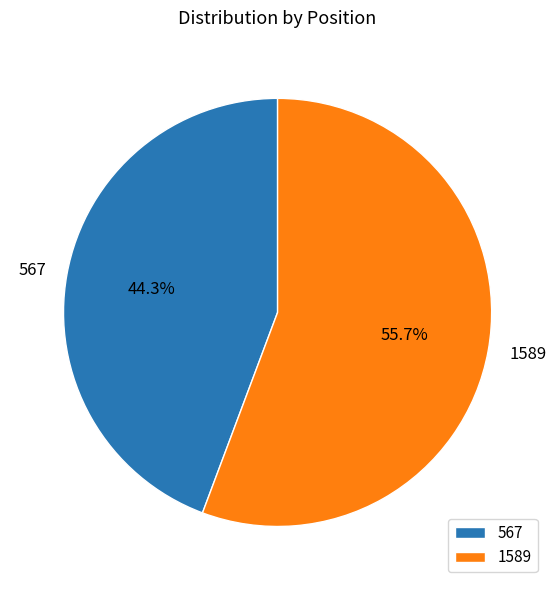

What portion of the pie excludes 567?

55.7%